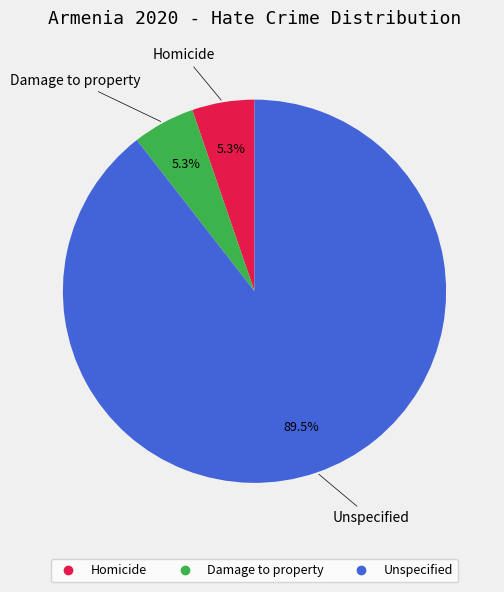

Combined, do Unspecified and Damage to property account for over 50%?

Yes